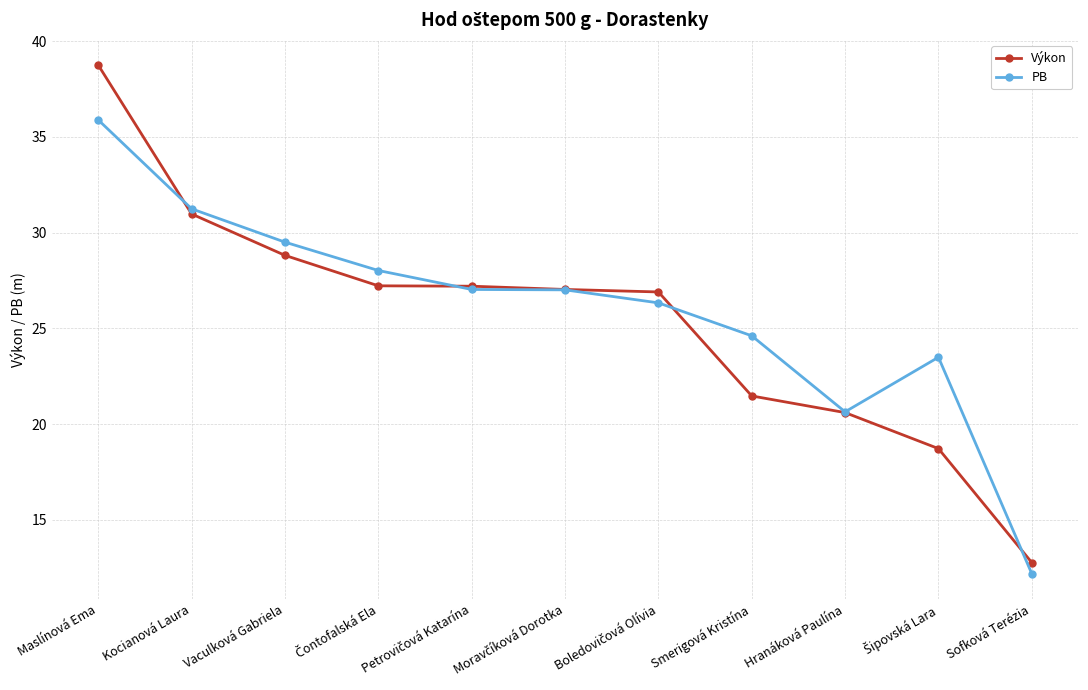

What are all the series names shown in the legend?

Výkon, PB